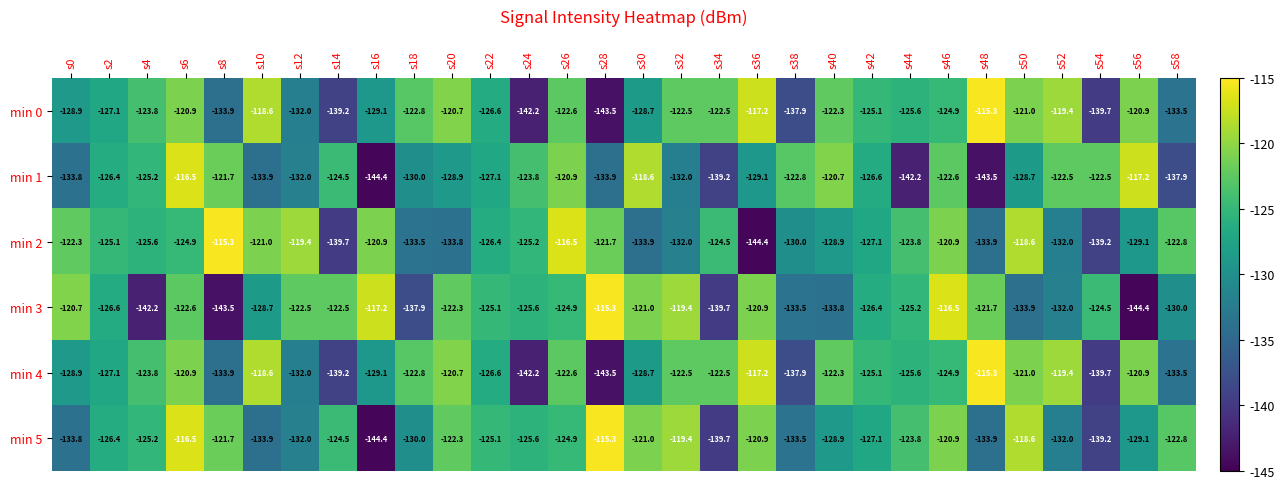

What is the difference between the highest and lowest values at s56?

27.2